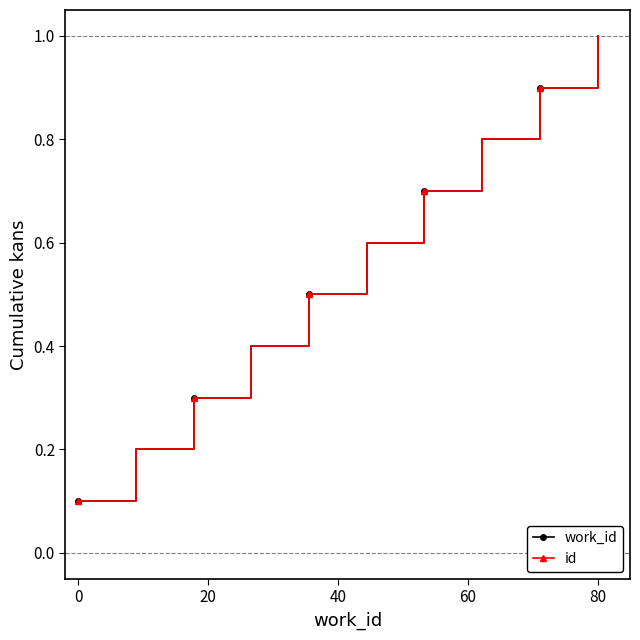

What is the greatest value displayed?

1.0